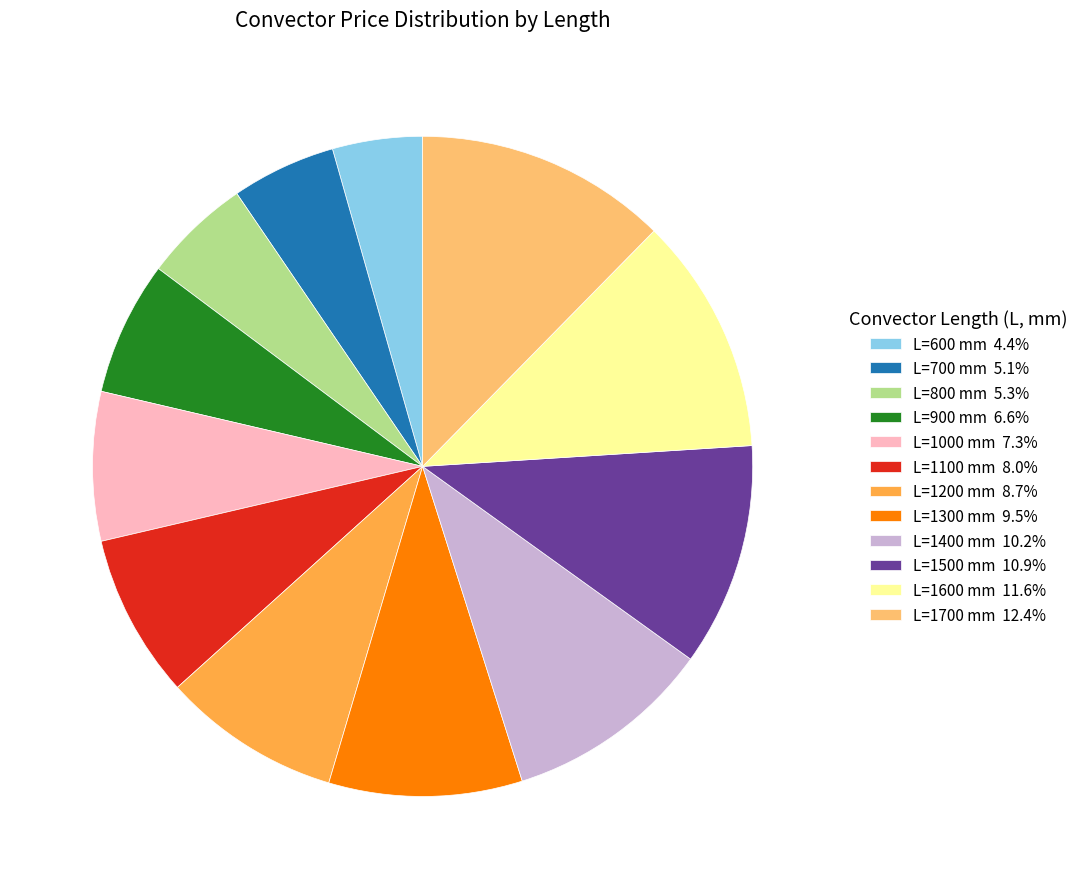

How many slices are in this pie chart?

12